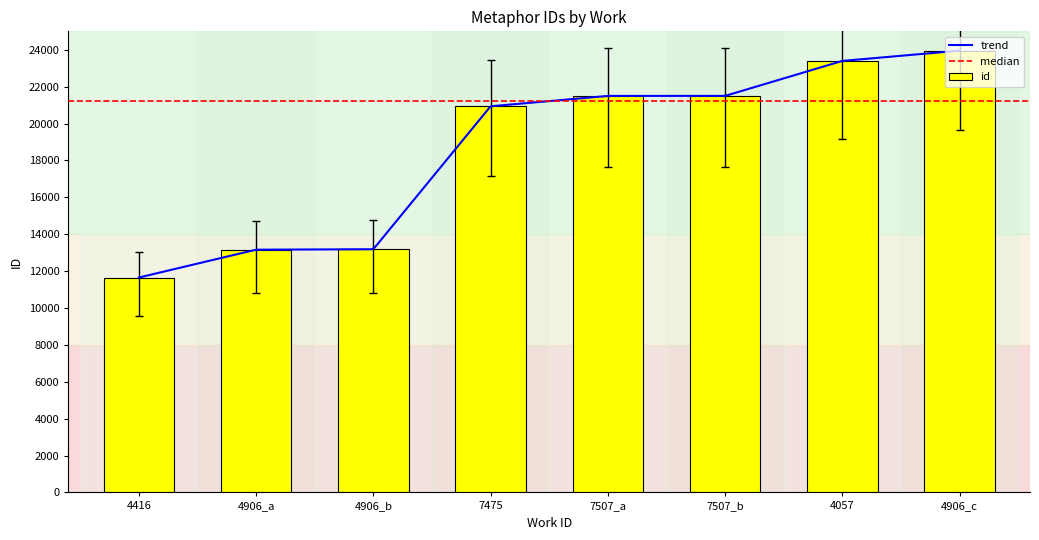

What position from the right is 7507_a?

4